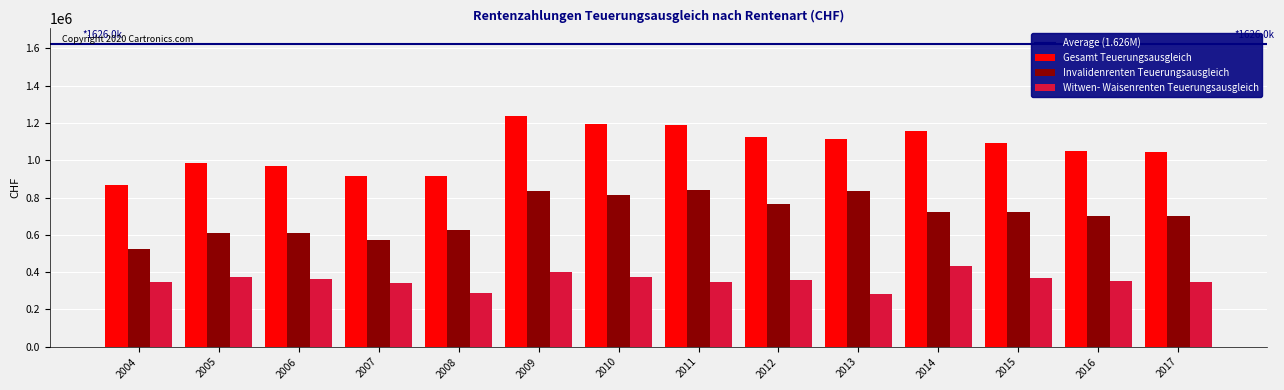

Rank the series by their average value, from lowest to highest.

Witwen- Waisenrenten Teuerungsausgleich, Invalidenrenten Teuerungsausgleich, Gesamt Teuerungsausgleich